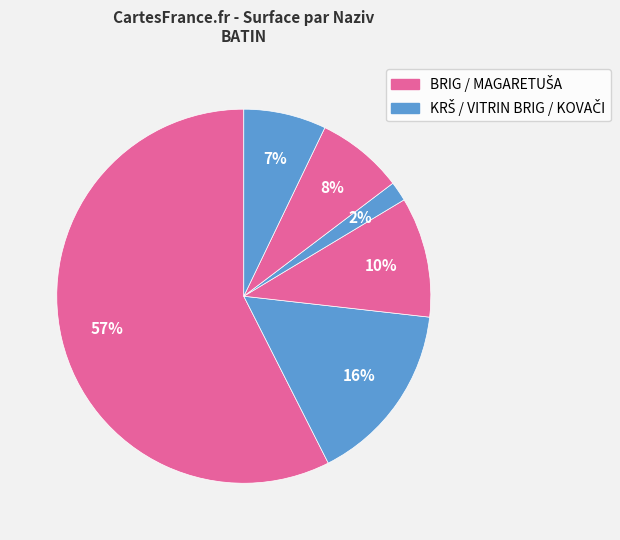

How many slices are in this pie chart?

6